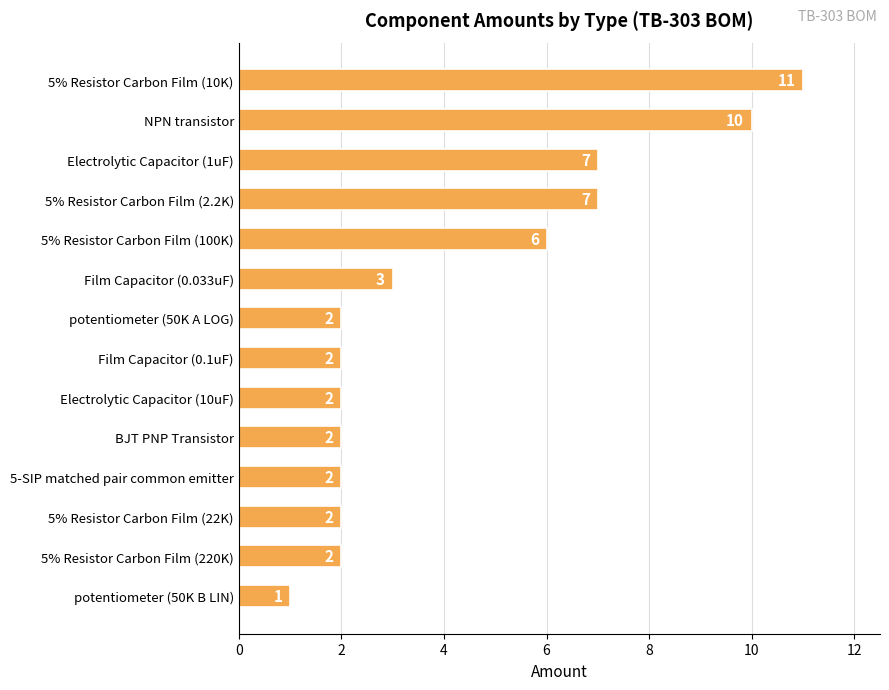

How many series are shown in this chart?

1